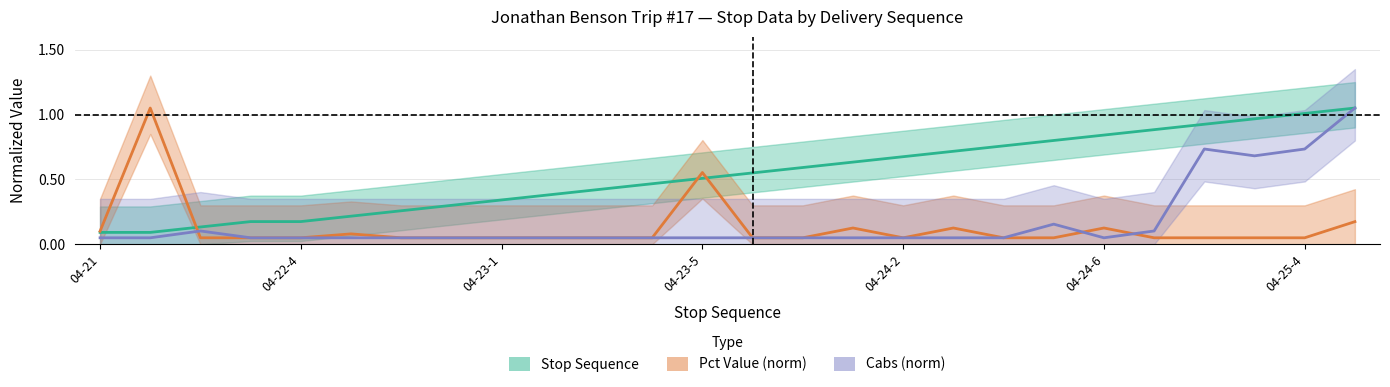

At which category is the sum across all series the highest?

25